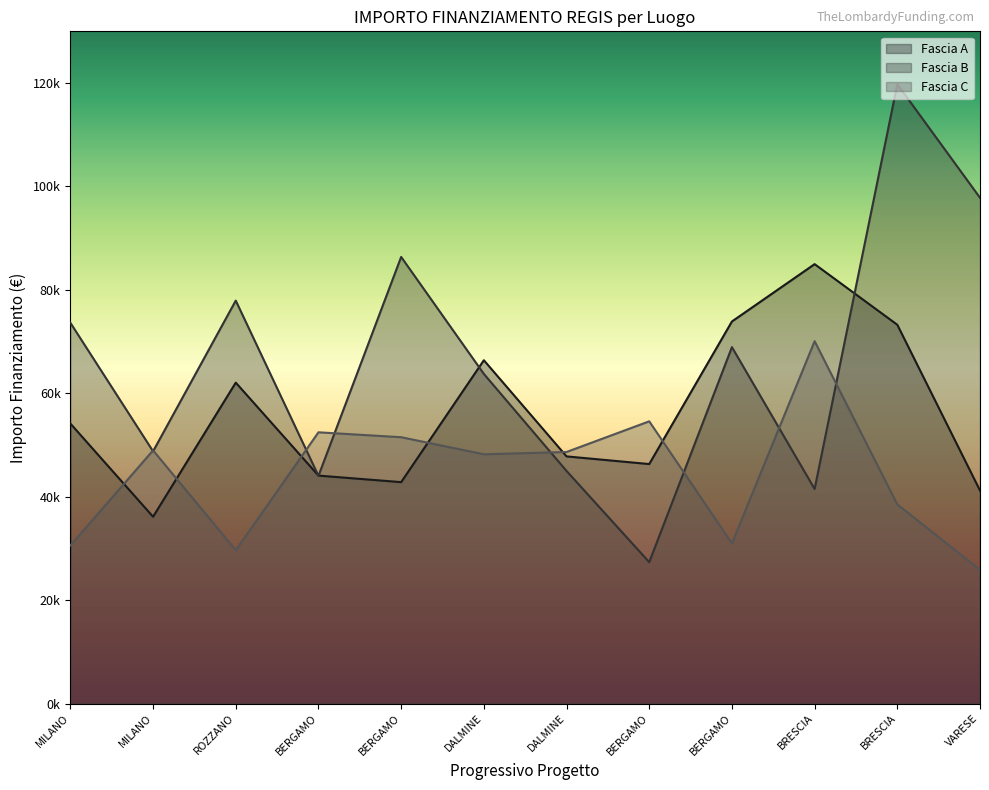

At how many categories does at least one series exceed 96038?

2